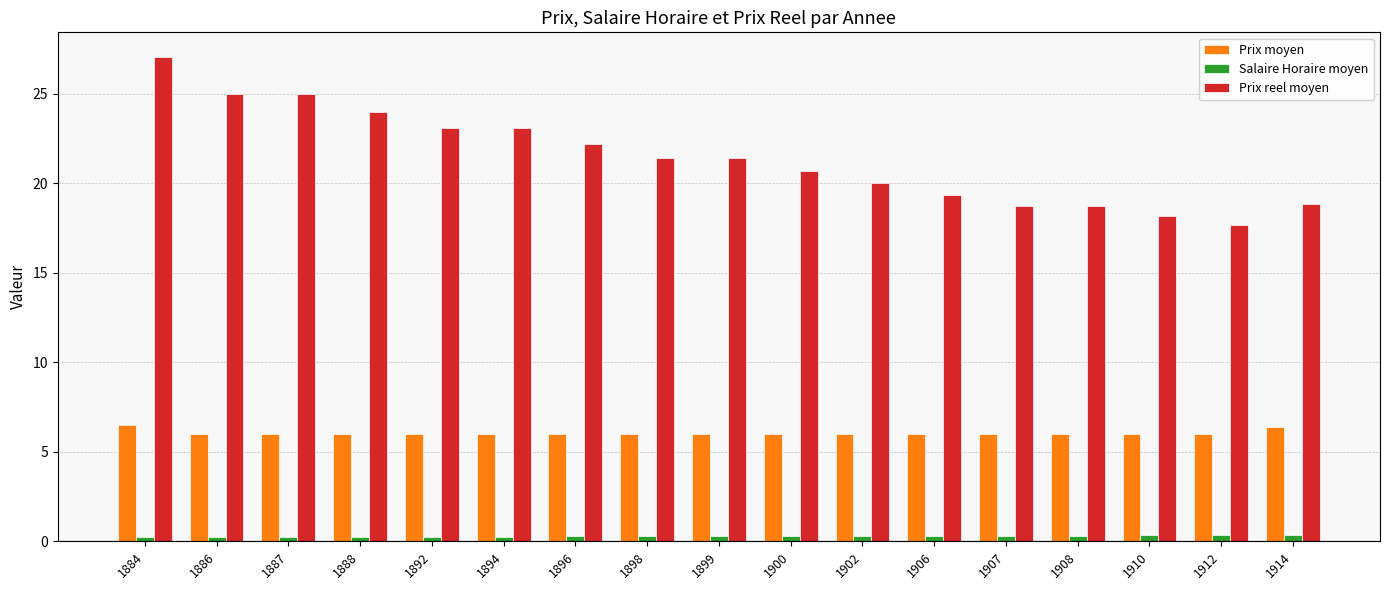

How many values in the Prix reel moyen series are below 21?

8